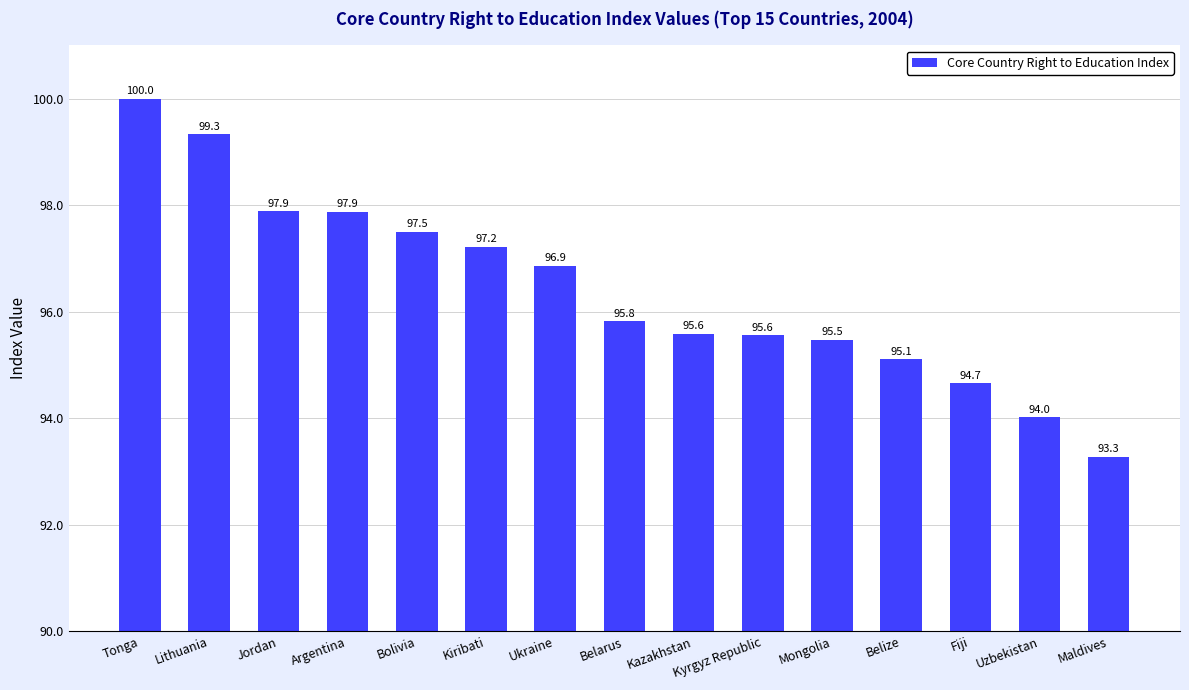

What is the sum of the values at Bolivia and Tonga?

197.5